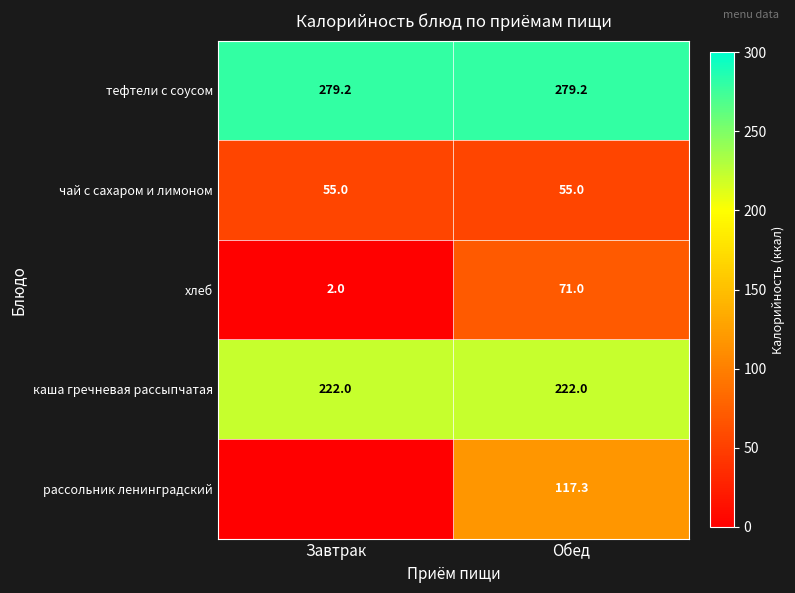

What is the greatest value displayed?

279.2